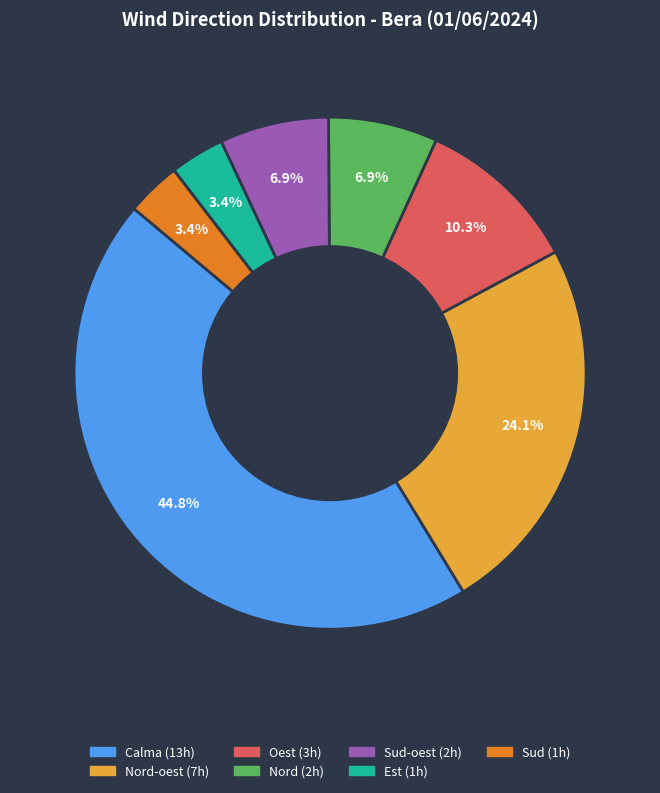

Is there a majority slice in this chart?

No